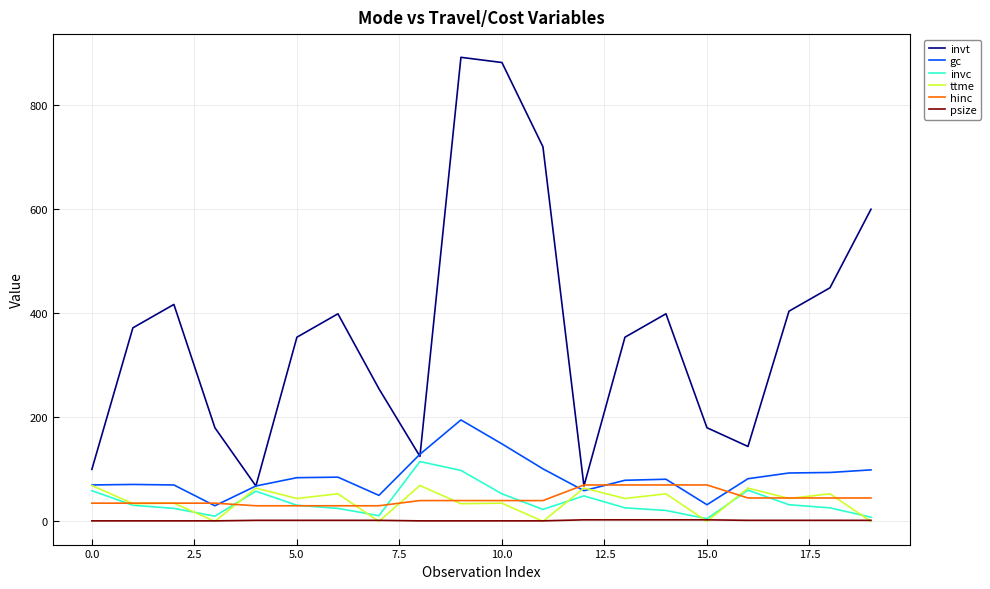

Which series has the largest total across all categories?

invt